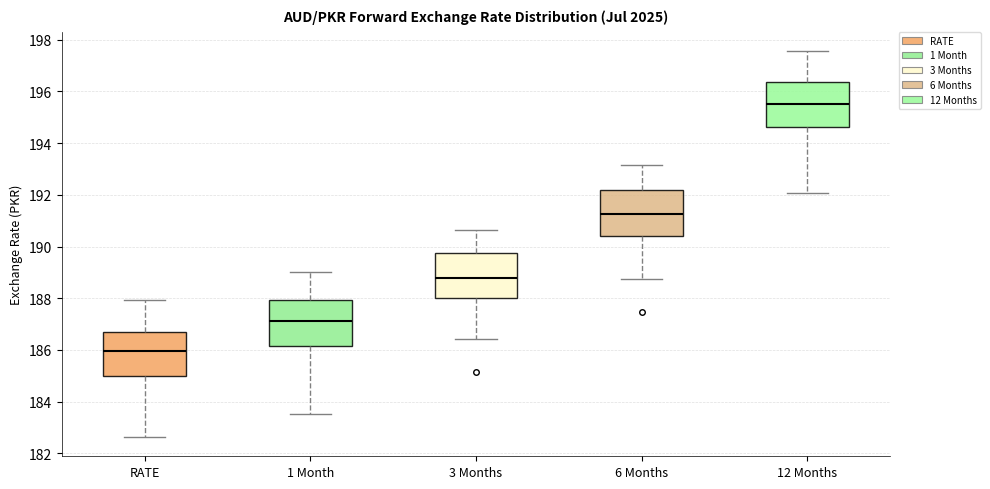

Where does the upper whisker of the box for RATE end on the y-axis? The values are not printed on the chart, so give them approximately, as read against the axis.

188.0